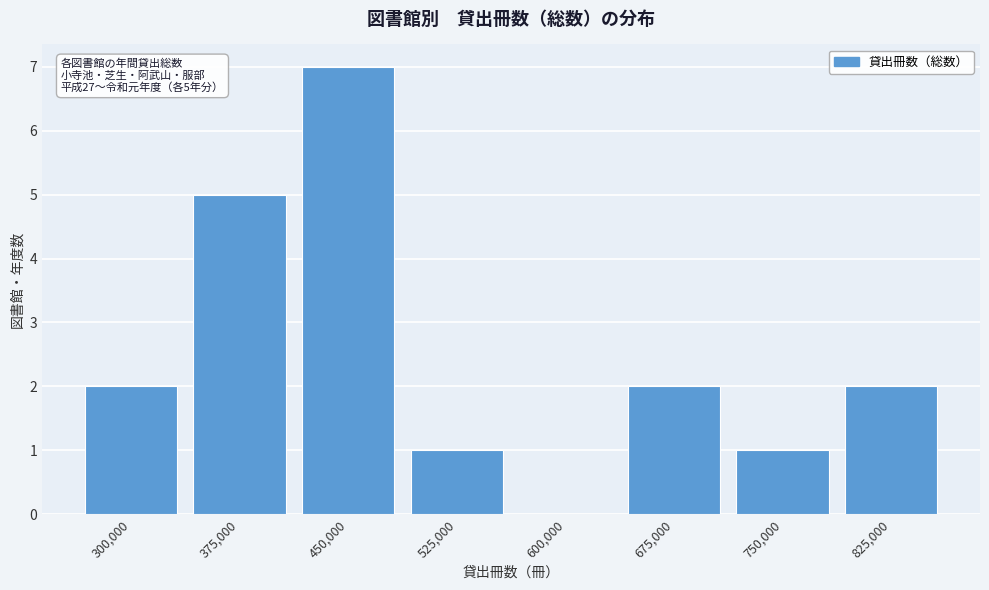

Reading right to left, transcribe all the data shown in this chart.

825,000=2	750,000=1	675,000=2	600,000=0	525,000=1	450,000=7	375,000=5	300,000=2